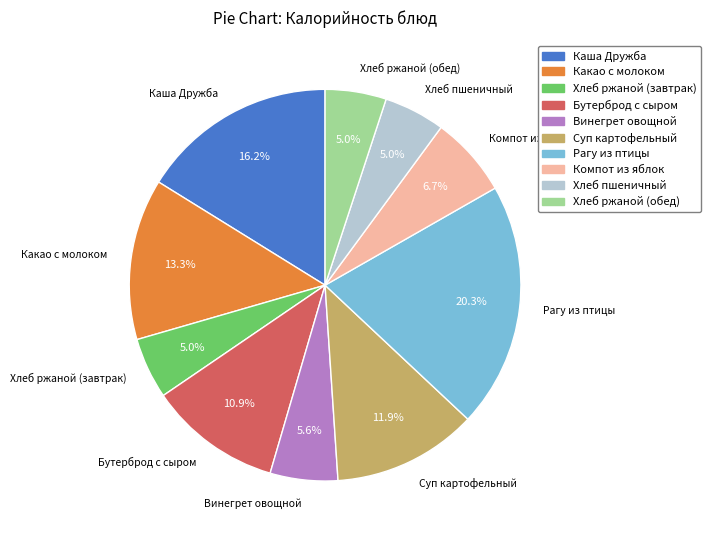

To the nearest percent, what percentage of the pie is Суп картофельный?

12%